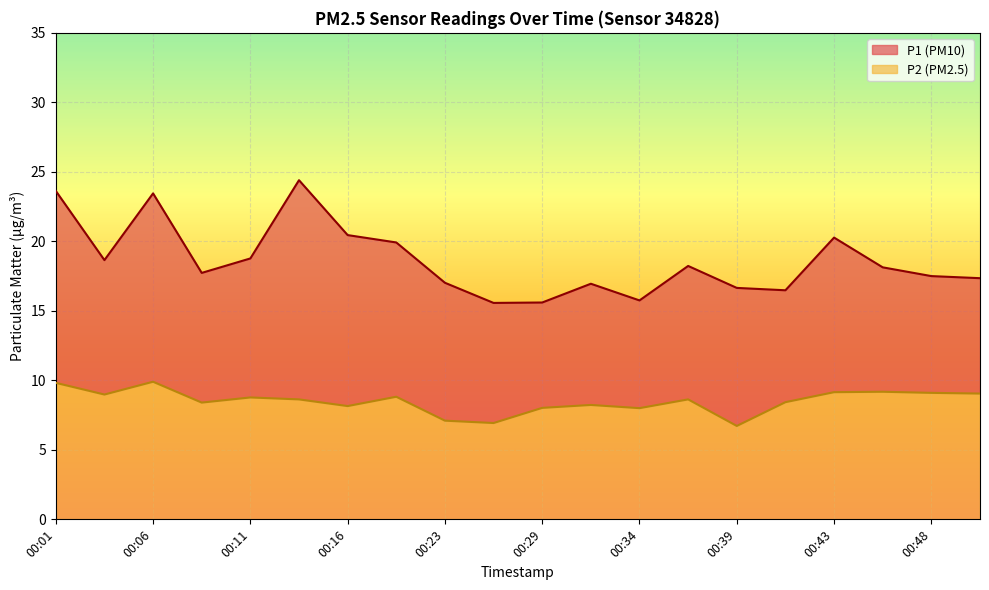

Where is the first local maximum for P2?

00:06